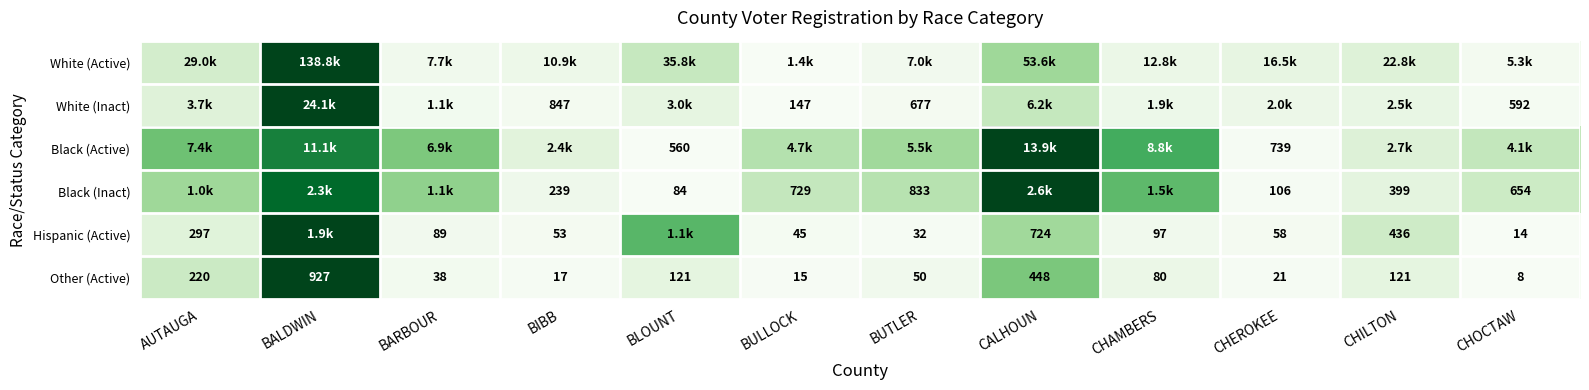

At how many categories does at least one series exceed 0?

12